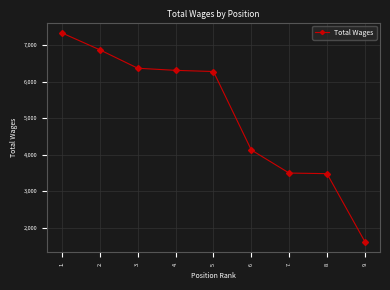

Is it true that the value at 3. is 10635?

False